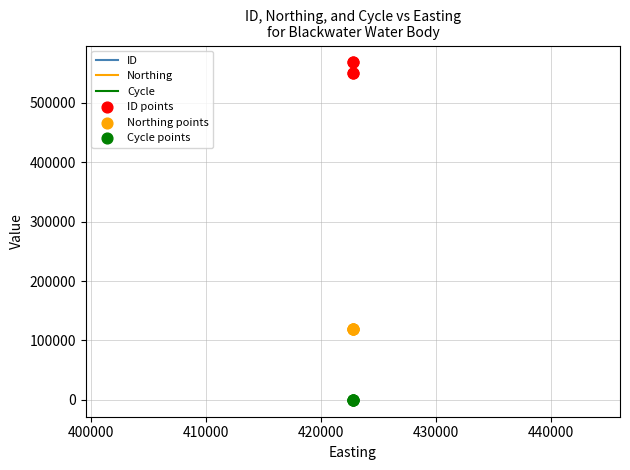

Which series has the largest Y range (max minus min)?

ID